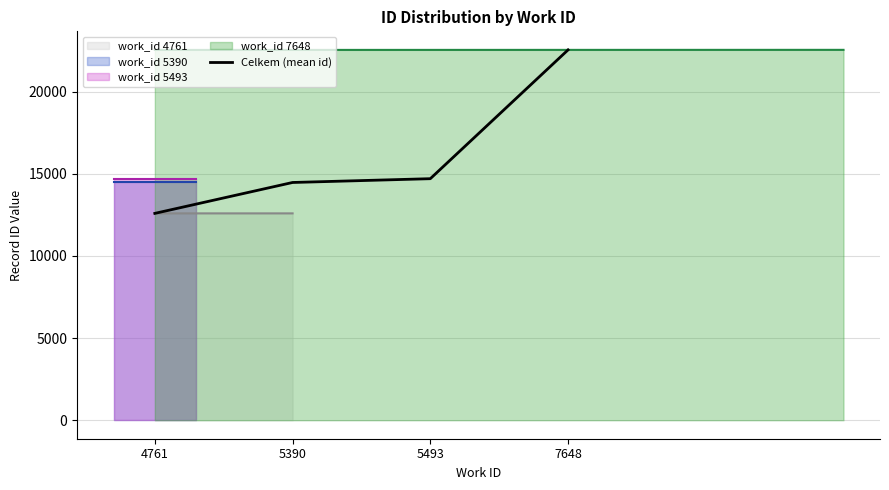

What is the maximum value shown in the chart?

22551.5